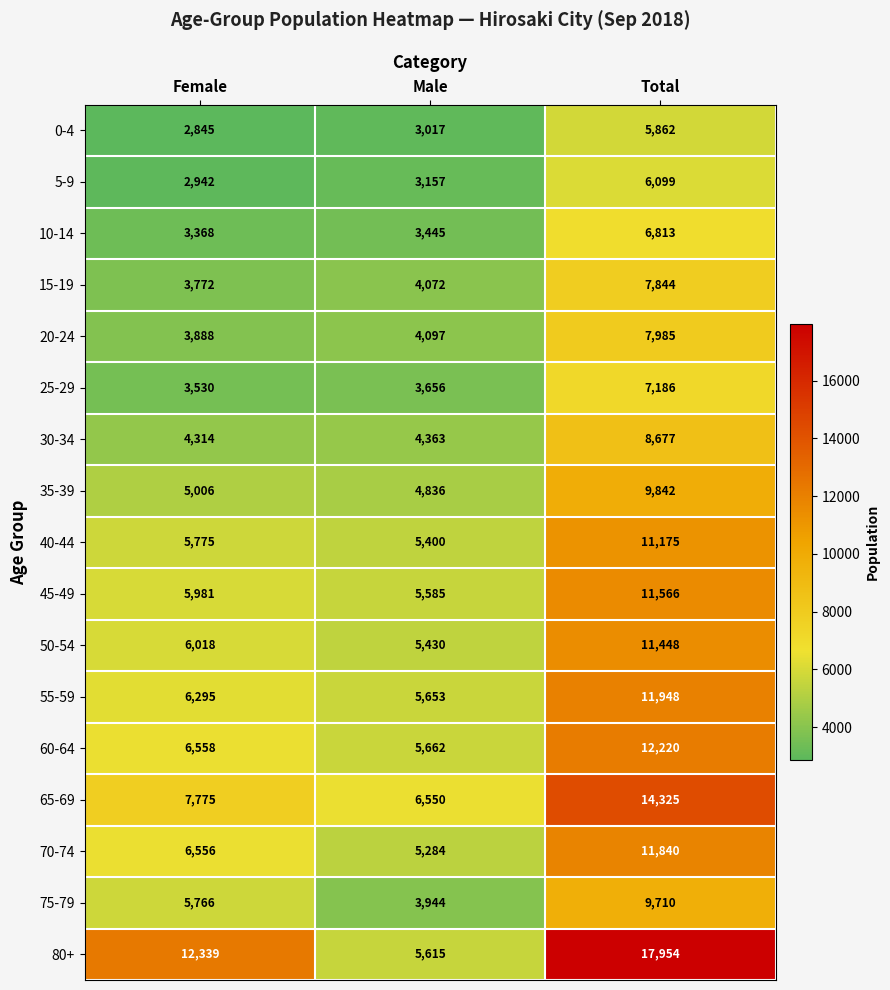

At which label does 60-64 reach its peak?

Total